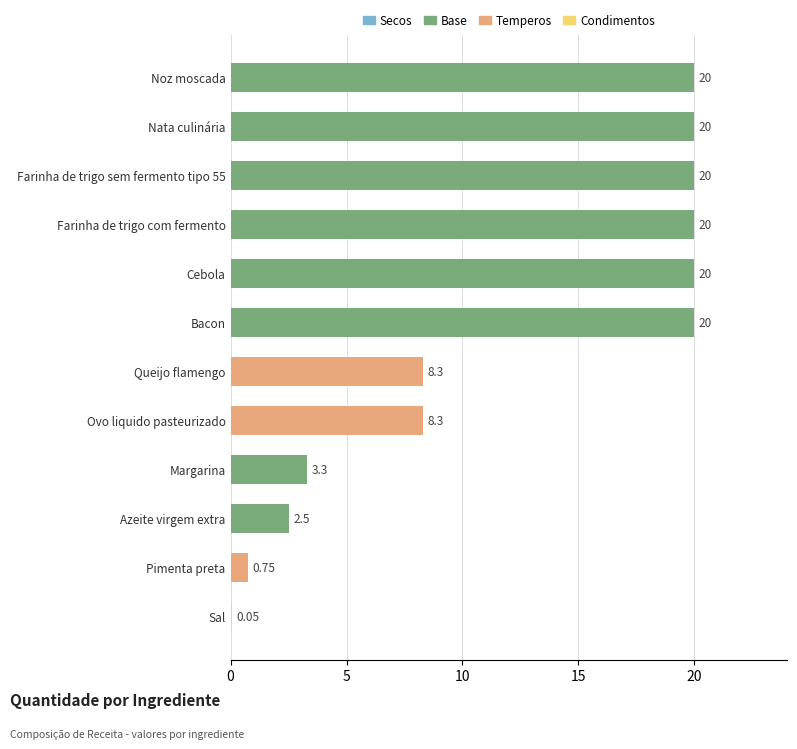

Approximately how many times larger is the value at Queijo flamengo compared to Nata culinária?

0.4